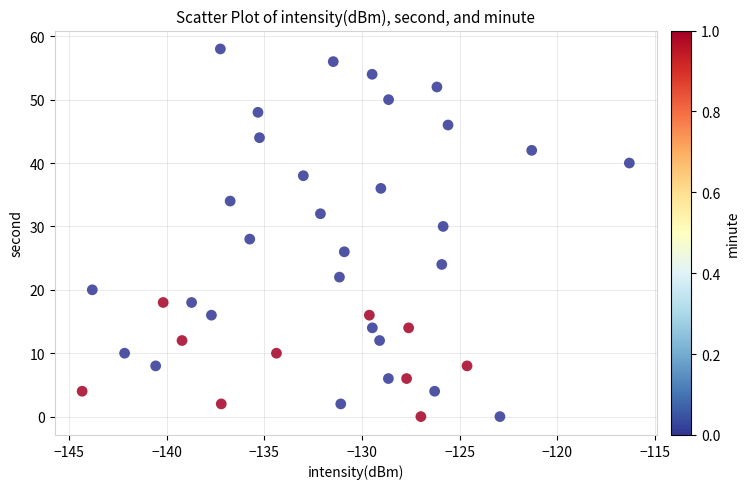

What is the range of Y values (max minus min)?

58